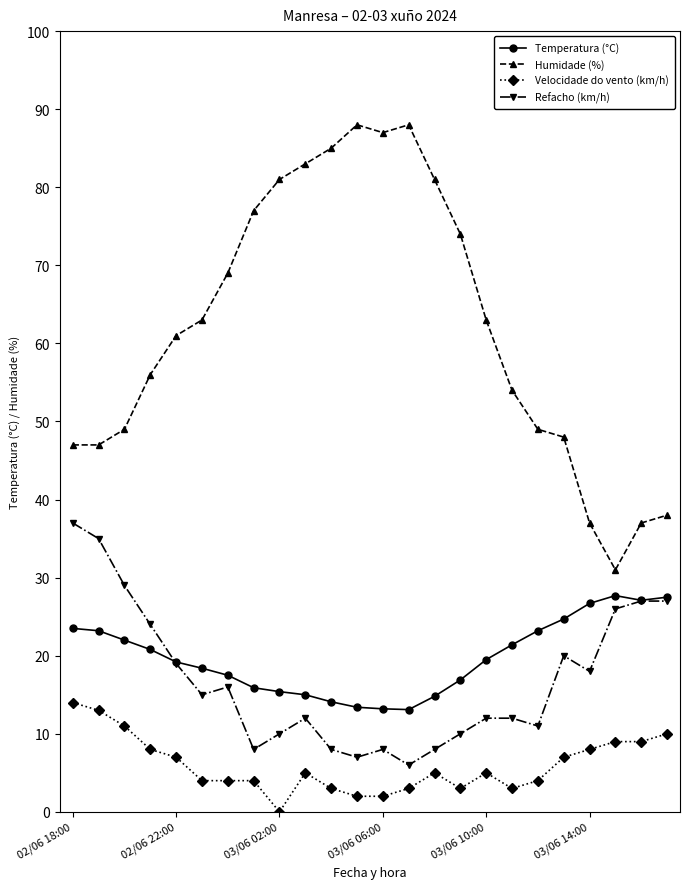

What is the maximum value for Velocidade do vento (km/h)?

14.0